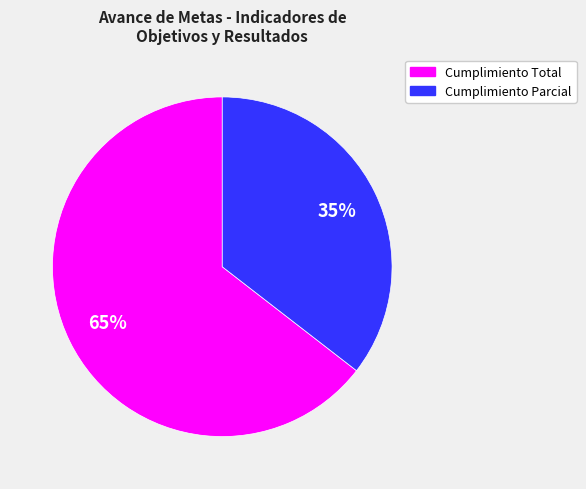

Is there a majority slice in this chart?

Yes